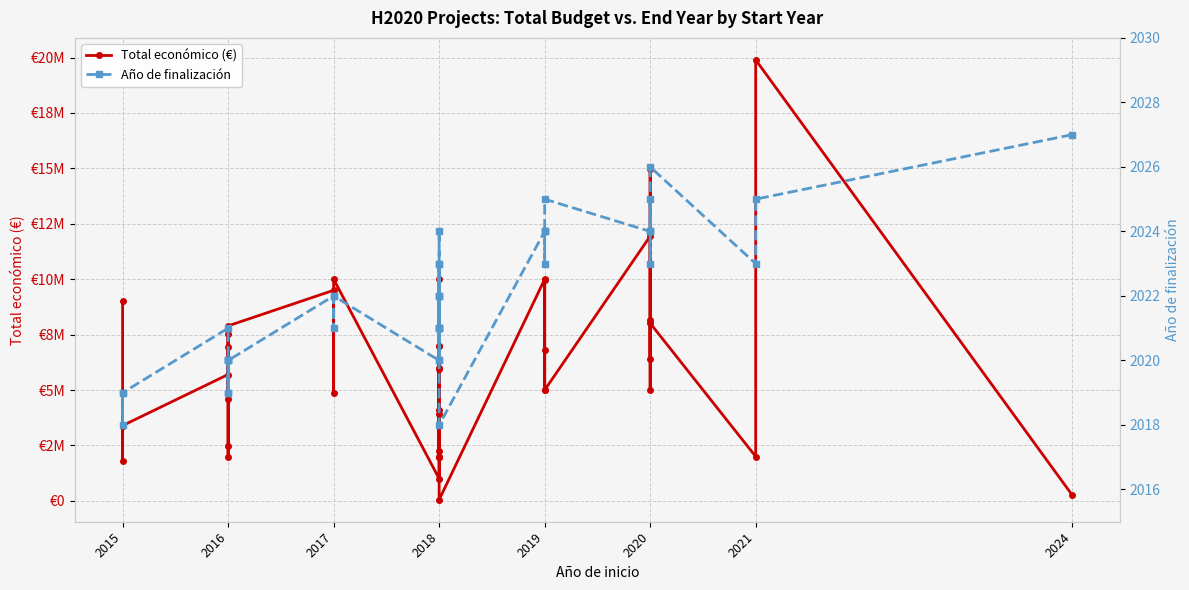

What are all the series names shown in the legend?

Total económico (€), Año de finalización